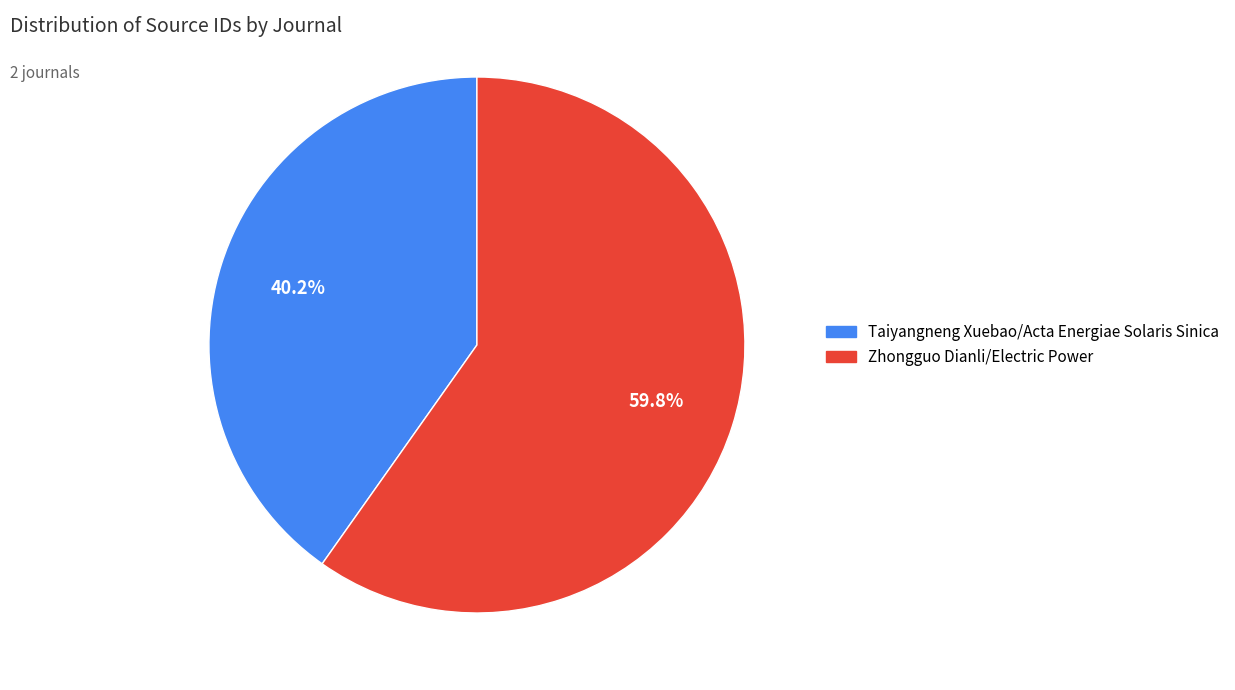

What is the largest slice in the pie chart?

Zhongguo Dianli/Electric Power